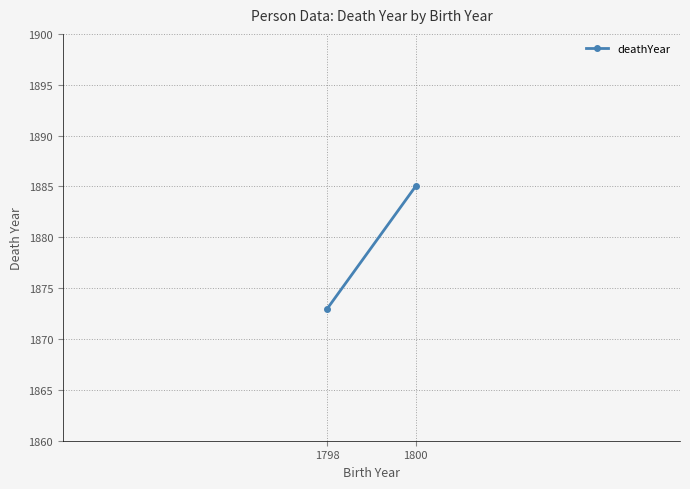

What is the difference between the maximum and minimum values?

12